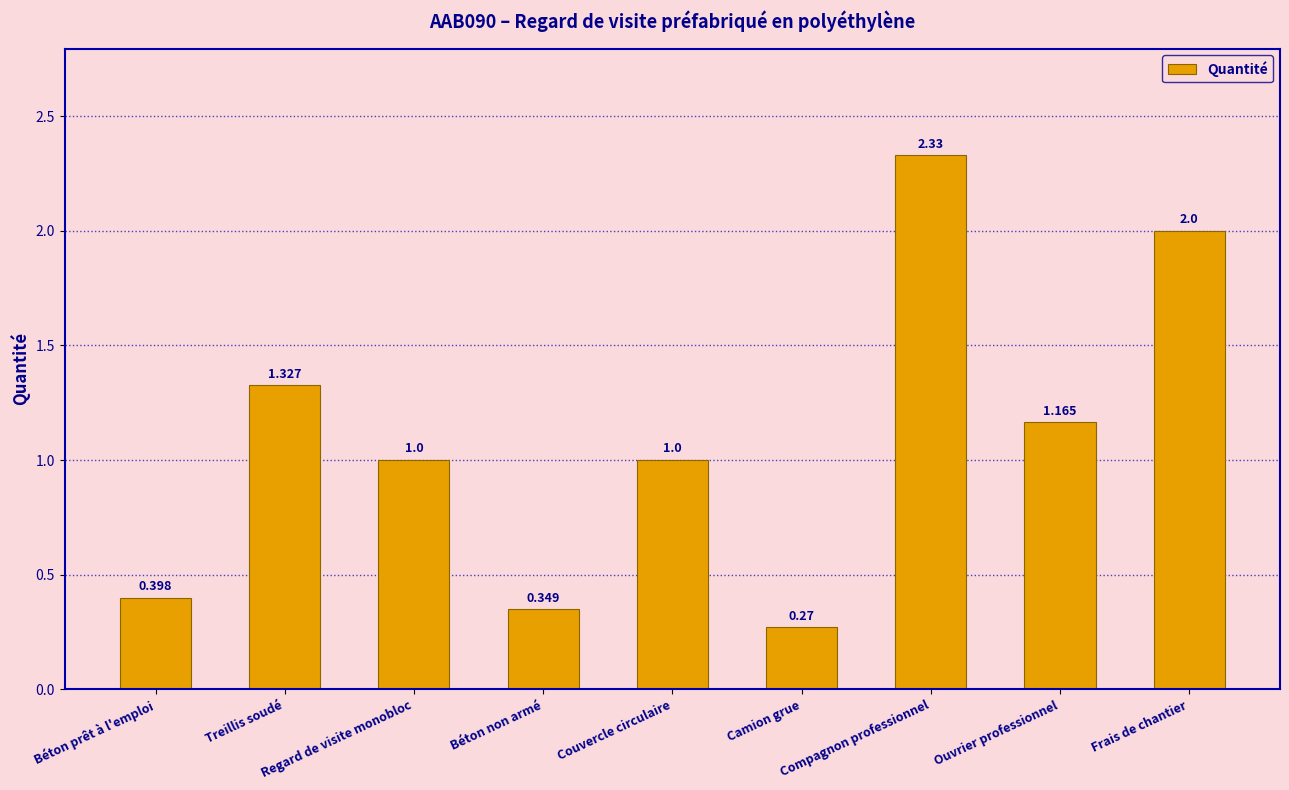

How many bars are there in total?

9